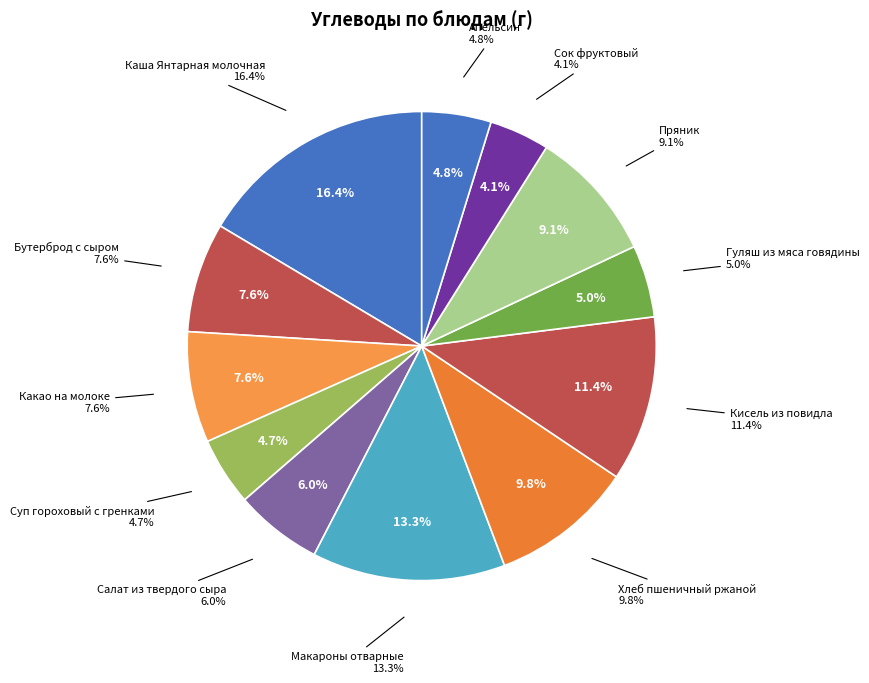

To the nearest percent, what is the difference between the largest and smallest slice percentages?

12%